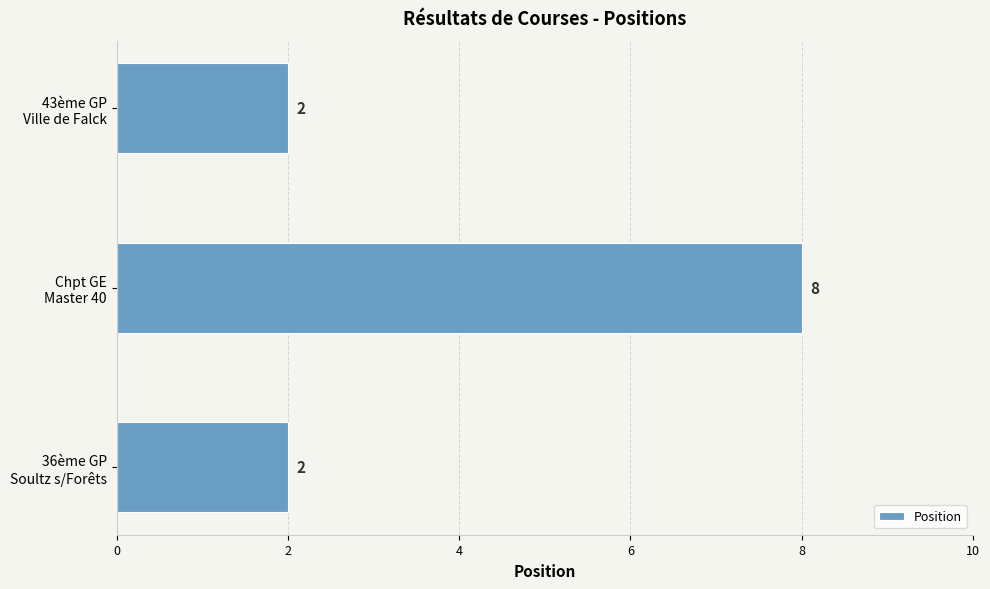

How many values are between 2 and 8?

3